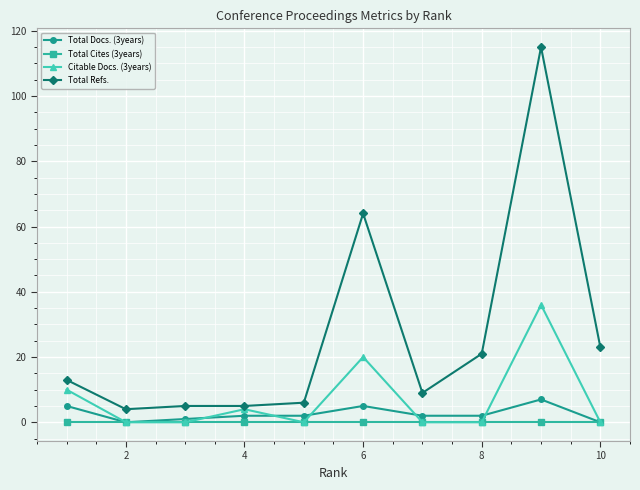

True or false: Total Cites (3years) and Total Refs. intersect in this chart.

False